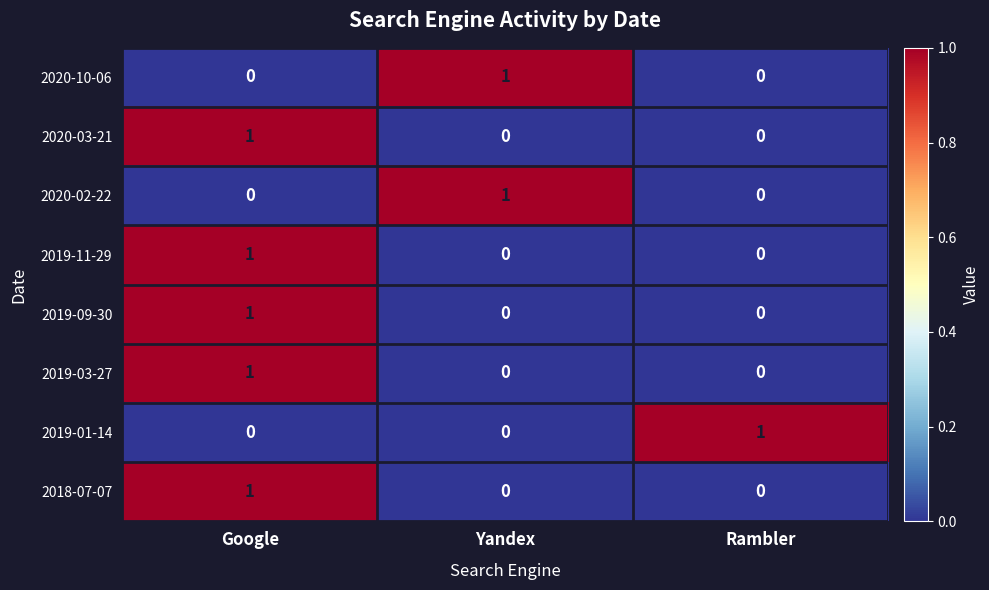

How many 2018-07-07 values are between 0 and 1?

3